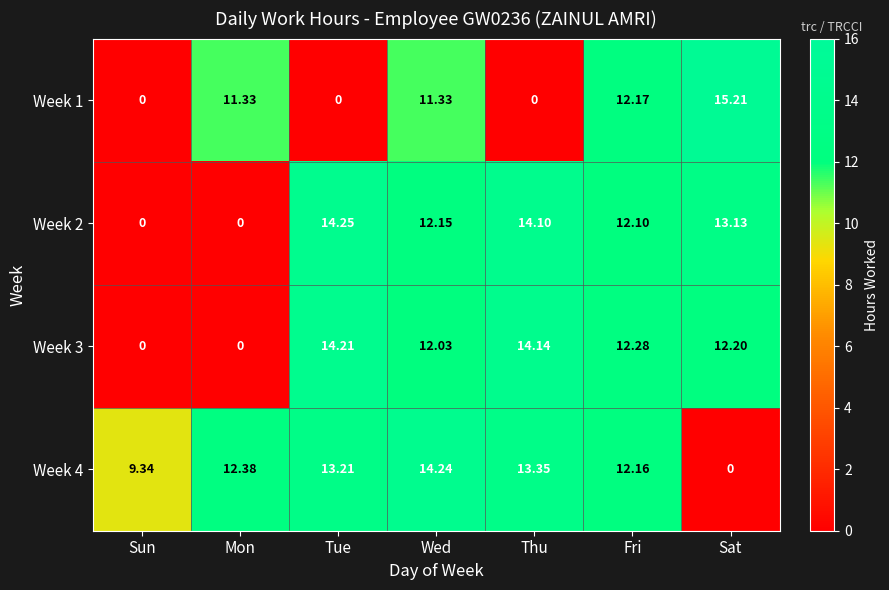

Which series has the widest spread of values?

Week 1